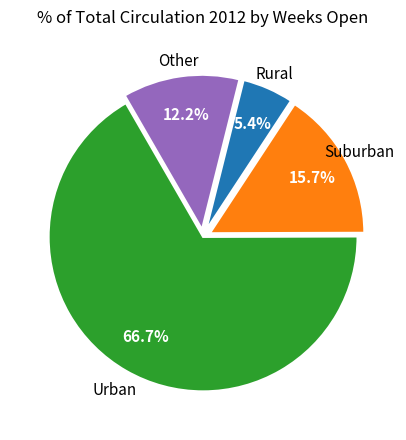

Does any single category account for the majority?

Yes